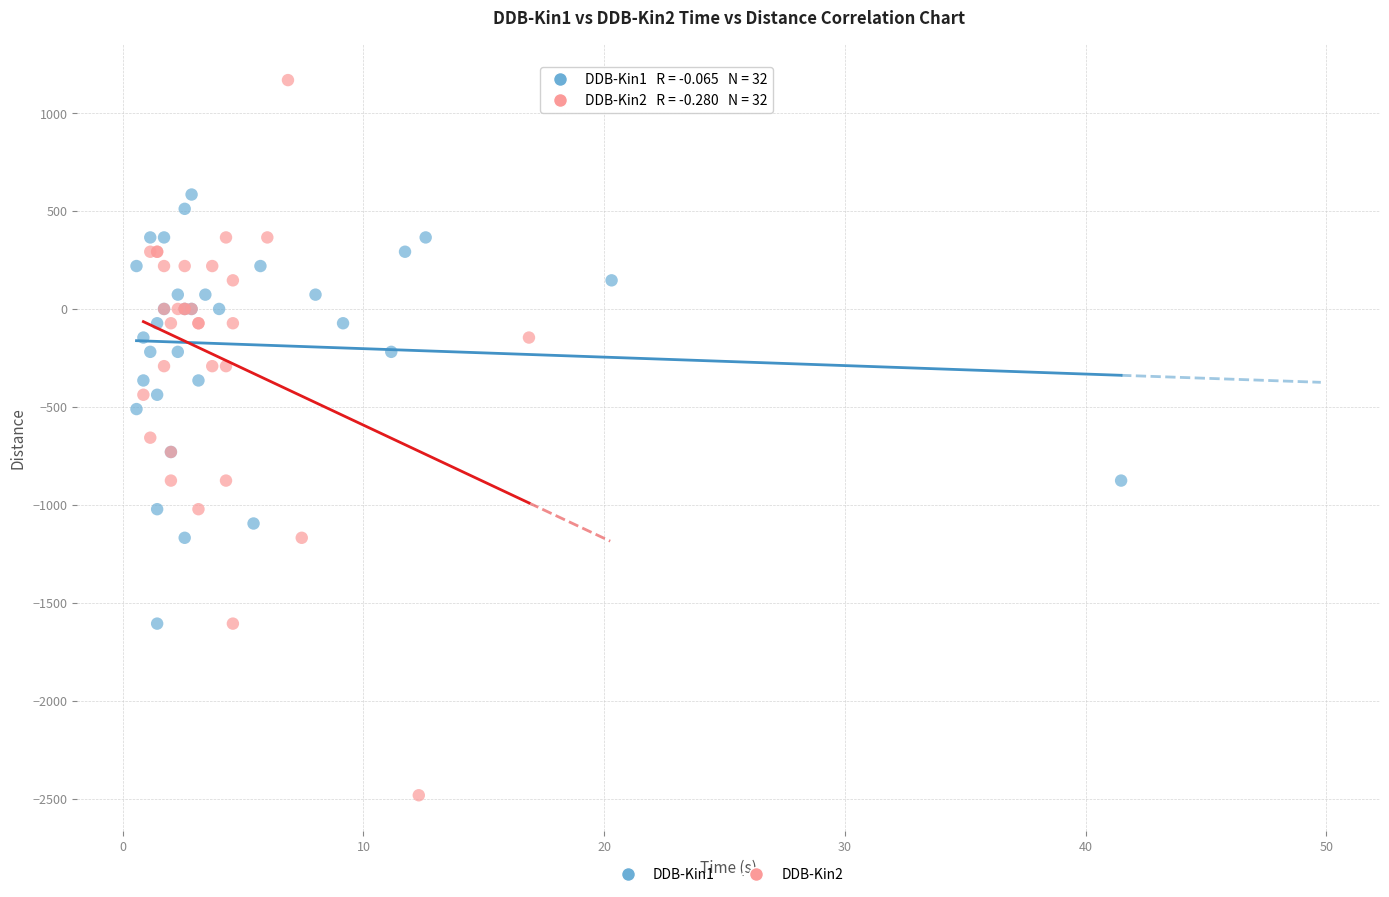

What are all the series names shown in the legend?

DDB-Kin1, DDB-Kin2